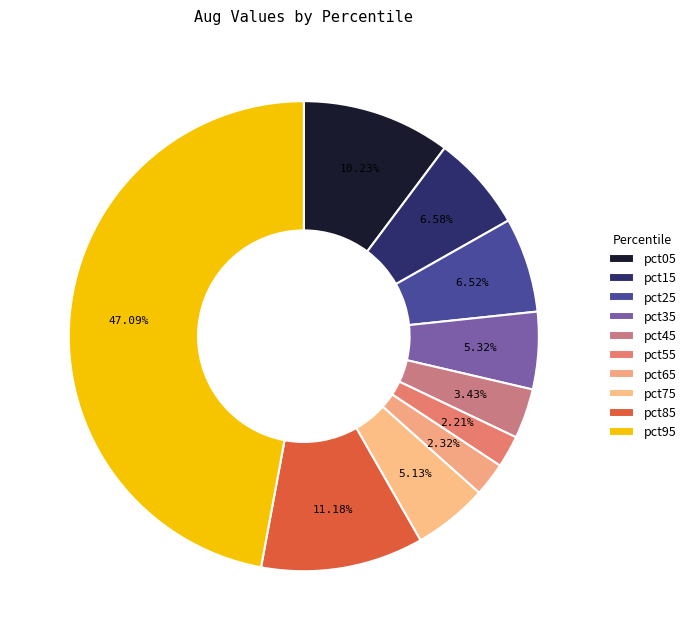

How many slices are in this pie chart?

10